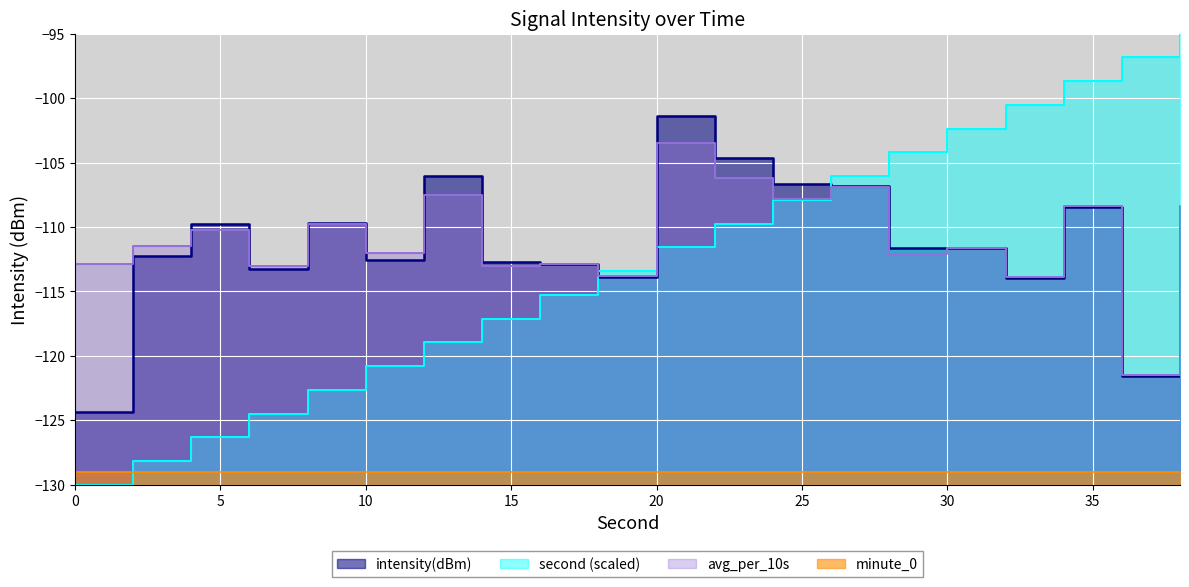

Reading right to left, list all the values displayed in this chart.

intensity(dBm): -108.4	-121.5	-108.4	-113.9	-111.6	-111.6	-106.8	-106.7	-104.7	-101.4	-113.8	-112.9	-112.7	-106.1	-112.6	-109.7	-113.2	-109.8	-112.3	-124.3
second: -95.0	-96.8	-98.7	-100.5	-102.4	-104.2	-106.1	-107.9	-109.7	-111.6	-113.4	-115.3	-117.1	-118.9	-120.8	-122.6	-124.5	-126.3	-128.2	-130.0
avg_per_10s: -108.4	-121.5	-108.4	-113.9	-111.6	-112.1	-106.9	-107.8	-106.2	-103.5	-113.8	-112.9	-113.0	-107.5	-112.0	-109.8	-113.0	-110.2	-111.5	-112.9